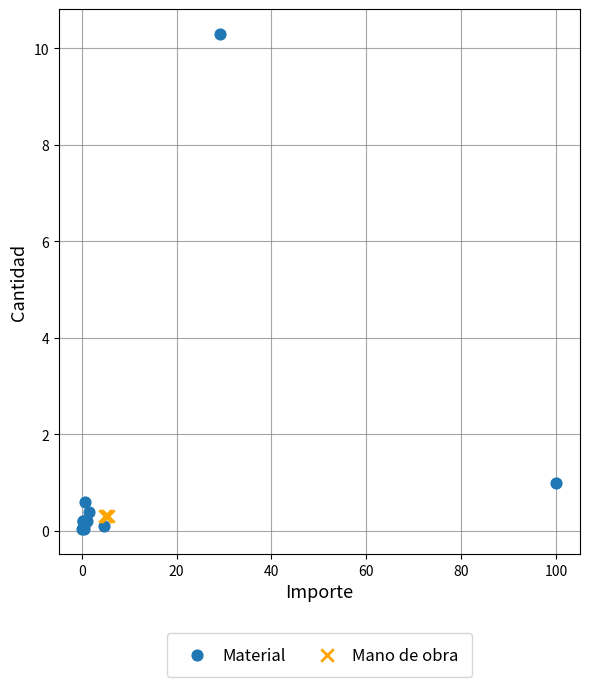

Which series contains the highest Y value?

Material